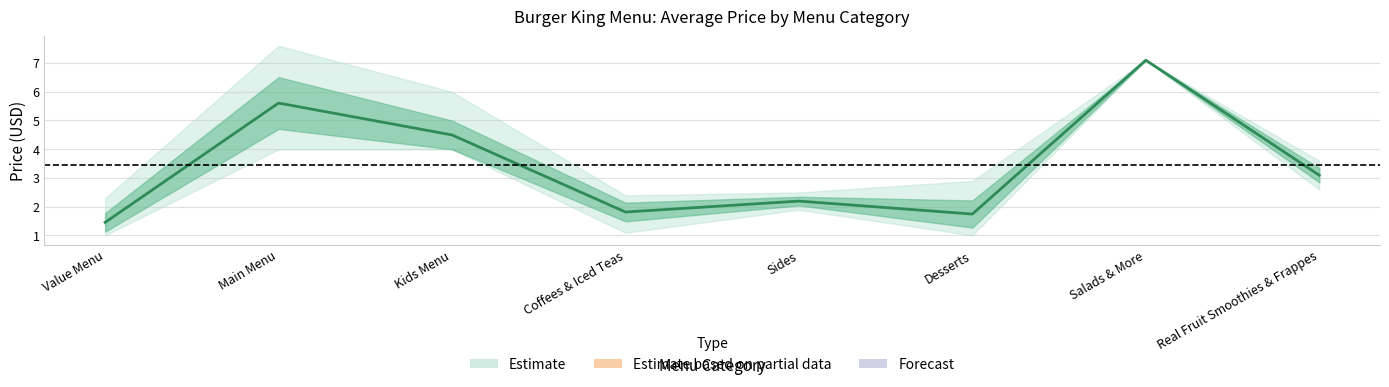

The chart shows a value of 1.7 at Desserts. True or false?

True